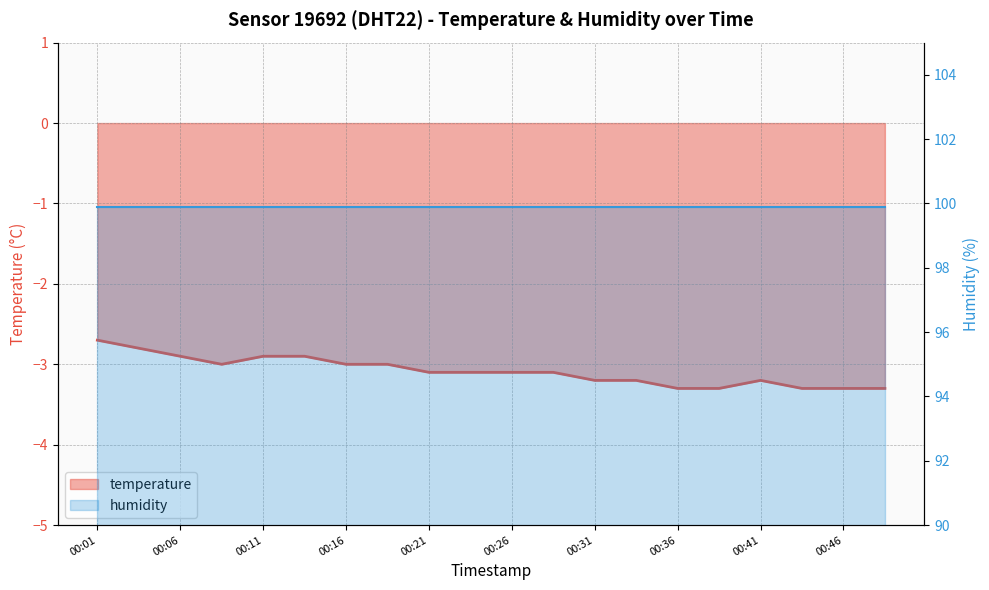

Which category has the highest value across all series?

00:01